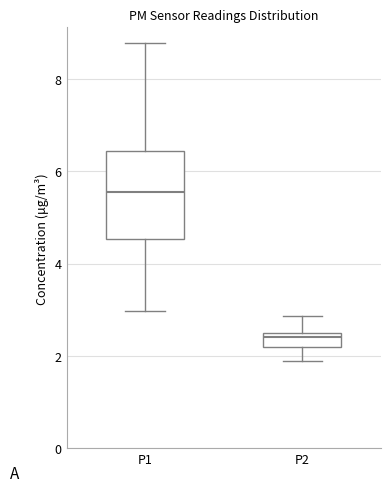

Where does the lower whisker of the box for P2 end on the y-axis? The values are not printed on the chart, so give them approximately, as read against the axis.

2.0